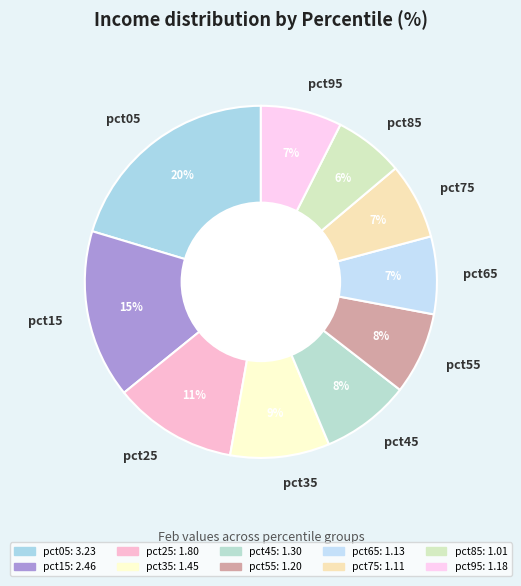

To the nearest percent, what is the average slice percentage?

10%